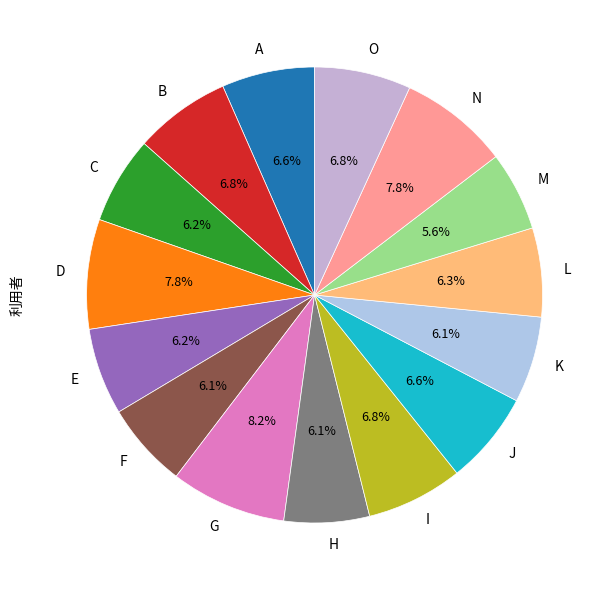

Count the number of slices in the pie.

15